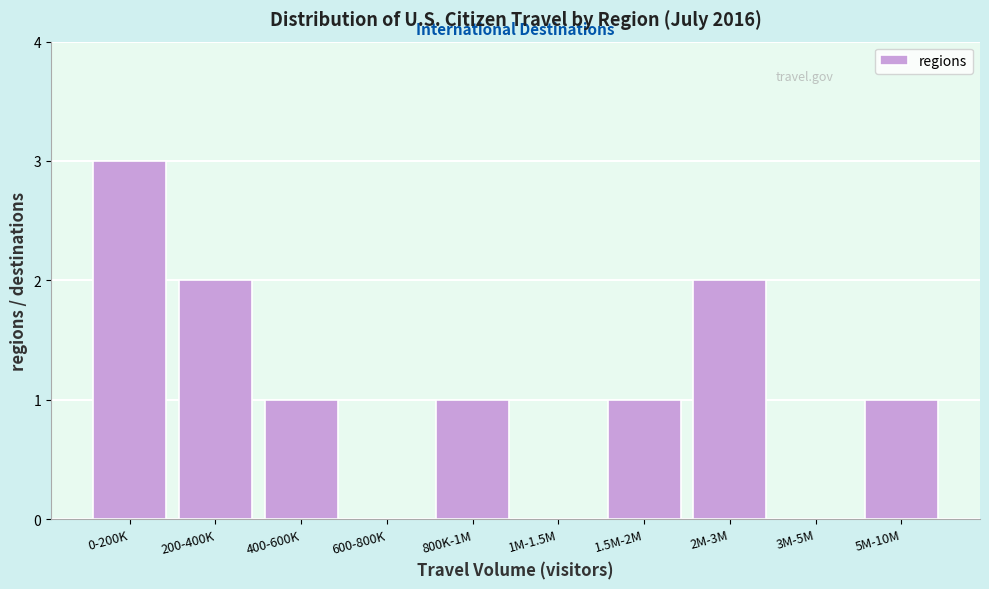

Reading right to left, what are all the values shown in this chart?

5M-10M=1	3M-5M=0	2M-3M=2	1.5M-2M=1	1M-1.5M=0	800K-1M=1	600-800K=0	400-600K=1	200-400K=2	0-200K=3